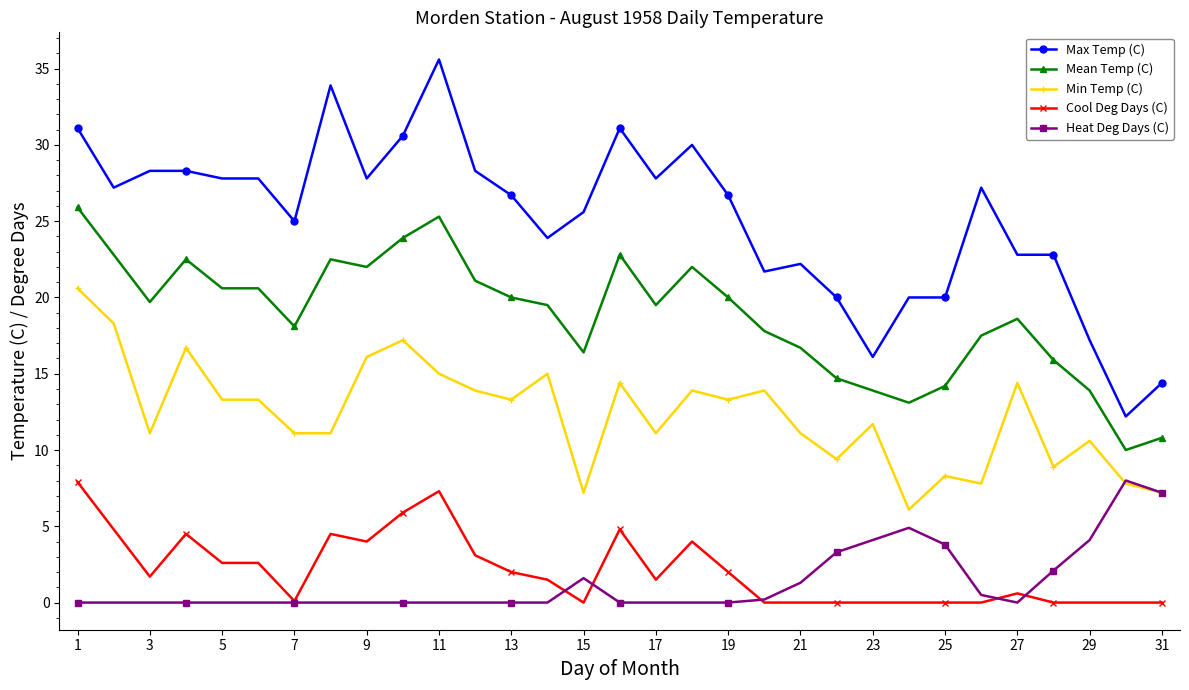

True or false: Heat Deg Days (C) has more than 2 points higher than both neighbors.

True